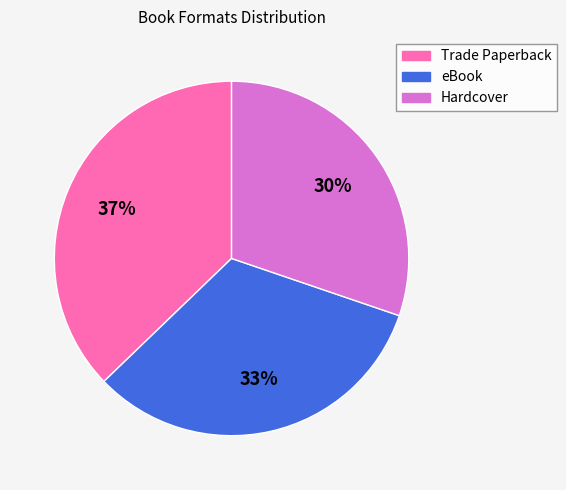

Do Hardcover and Trade Paperback together represent more than half of the pie?

Yes